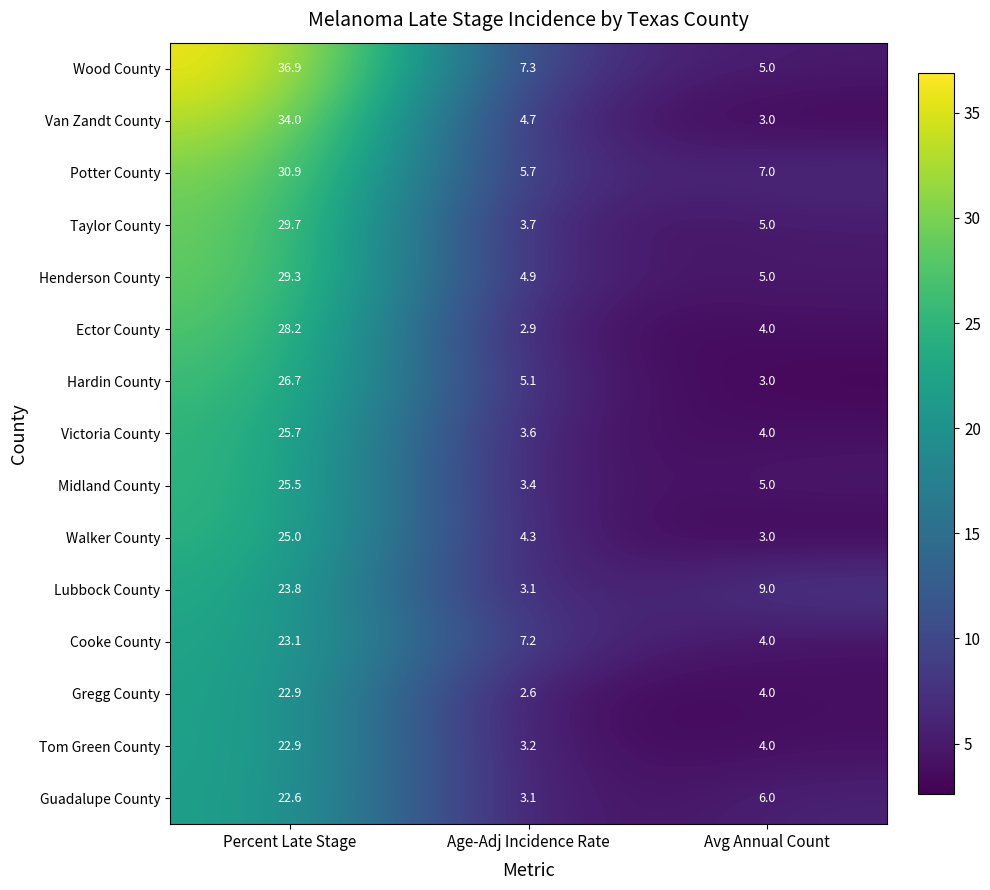

What is the minimum value for Midland County?

3.4